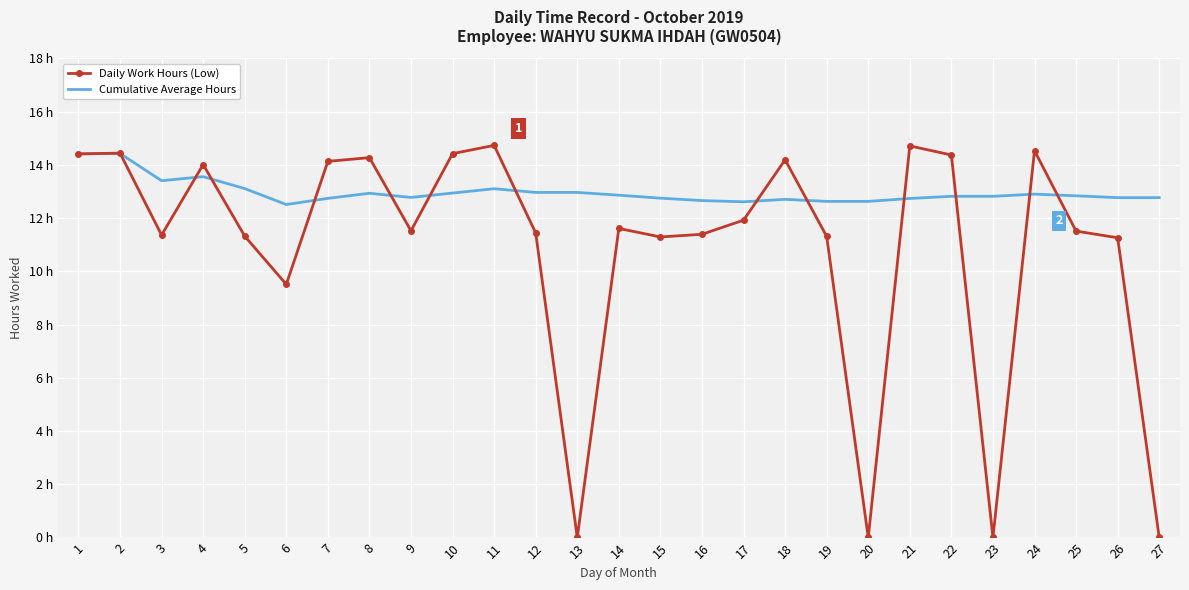

What are all the series names shown in the legend?

Daily Work Hours (Low), Cumulative Average Hours